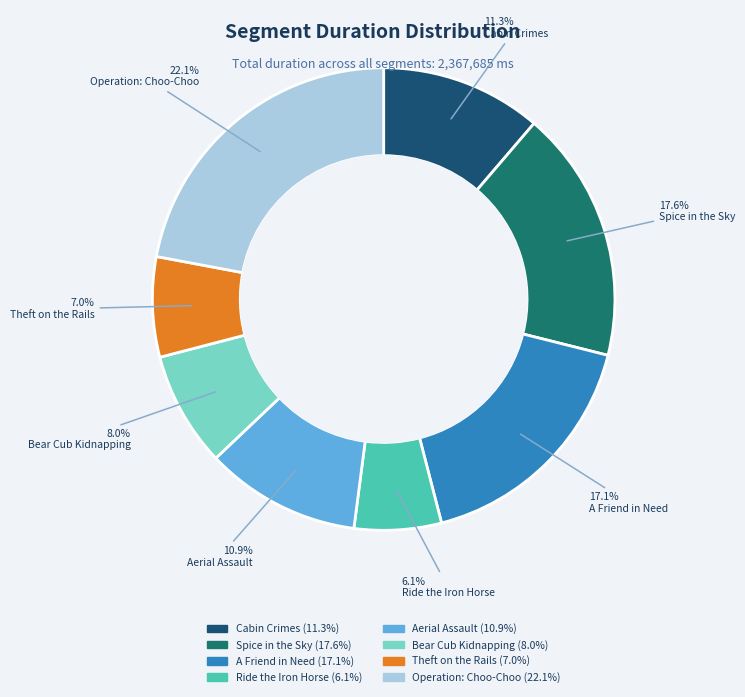

What is the total percentage of Aerial Assault and A Friend in Need?

27.9%